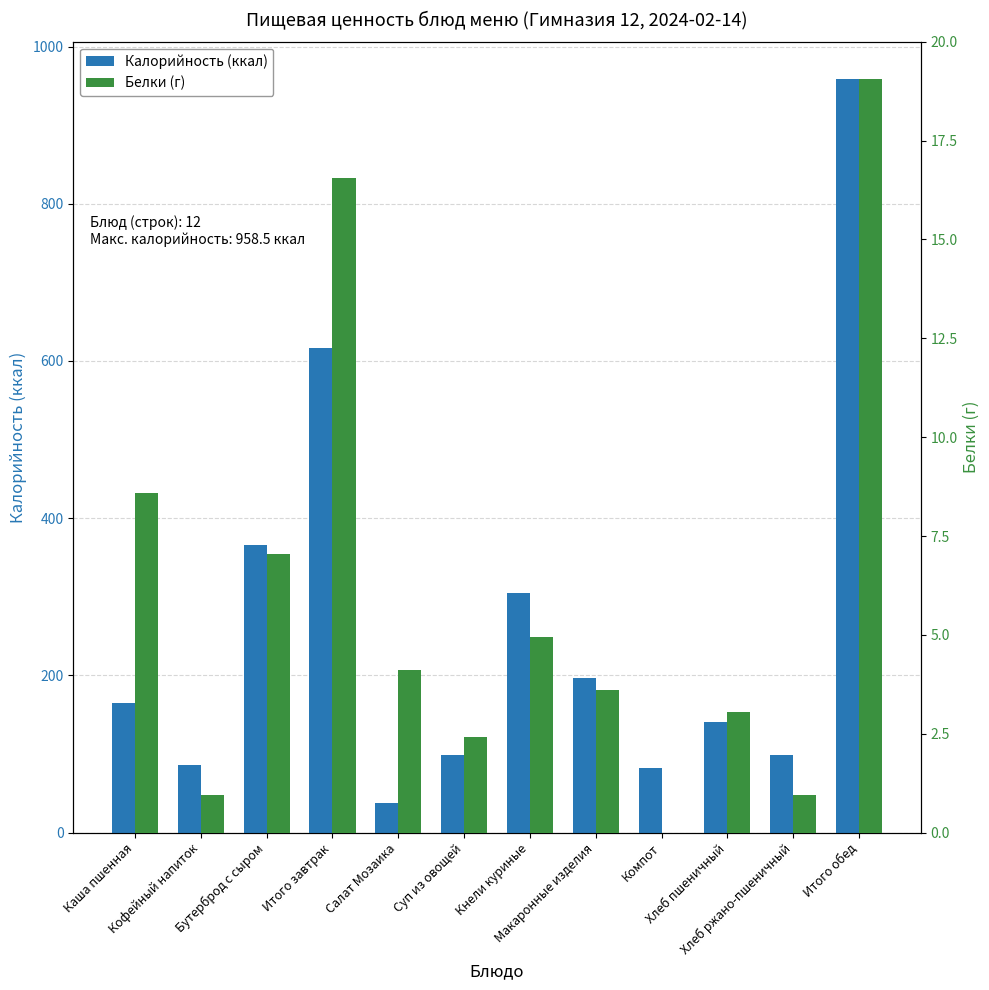

What is the average value of the Белки (г) series?

5.9